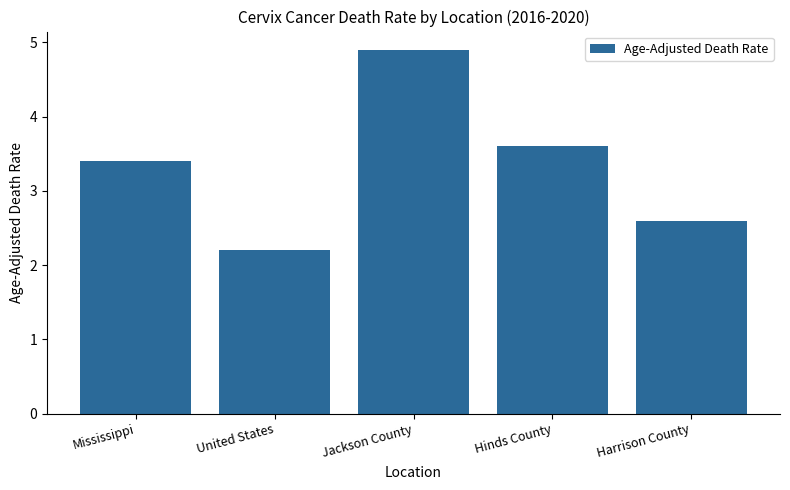

What is the maximum value shown in the chart?

4.9